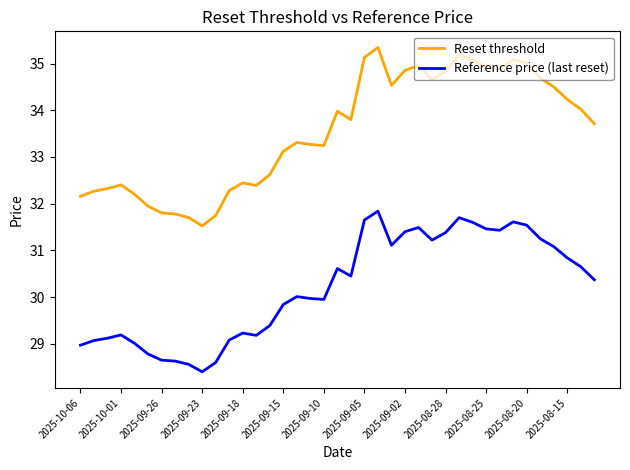

What is the lowest value of the Reference price (last reset) series?

28.4